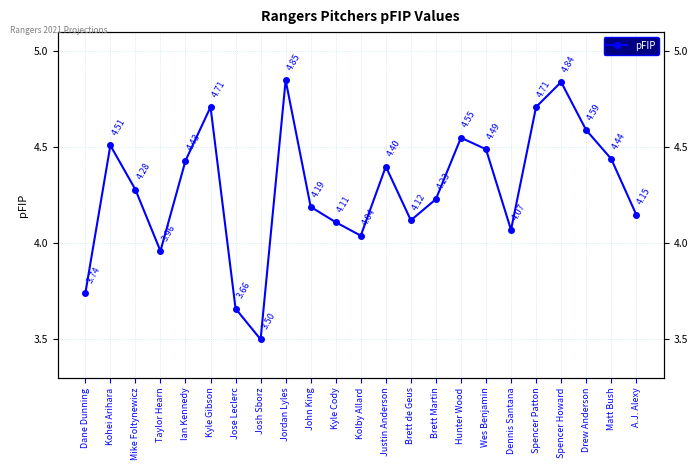

What is the value of the 15th point from the left?

4.2